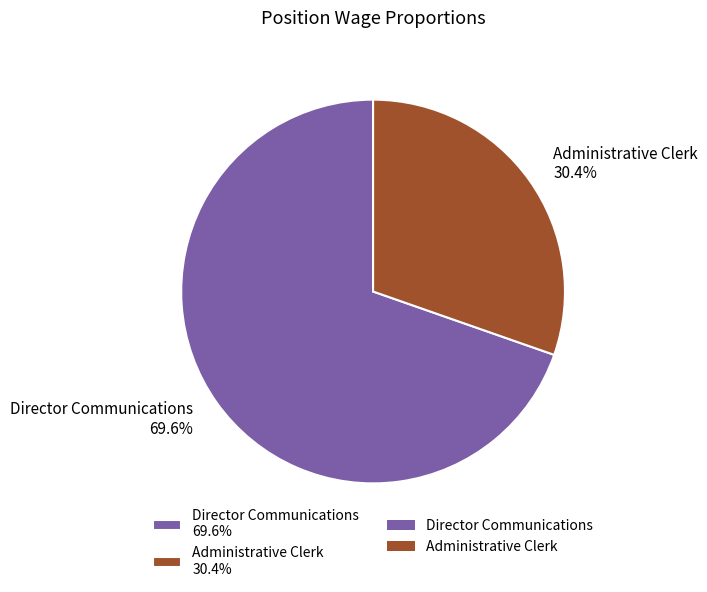

To the nearest percent, what percentage of the pie is Director Communications?

70%